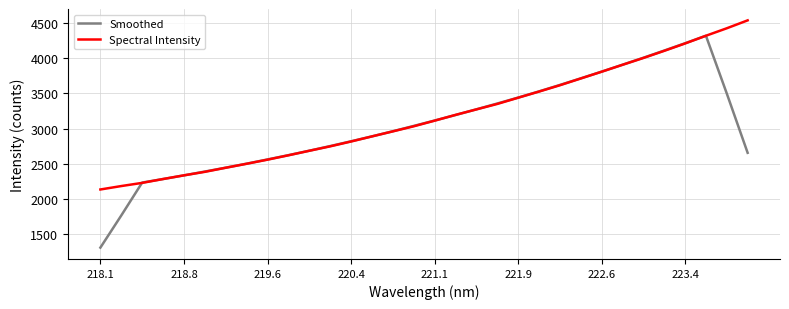

In Smoothed, how many points are higher than both neighbors (excluding endpoints)?

1